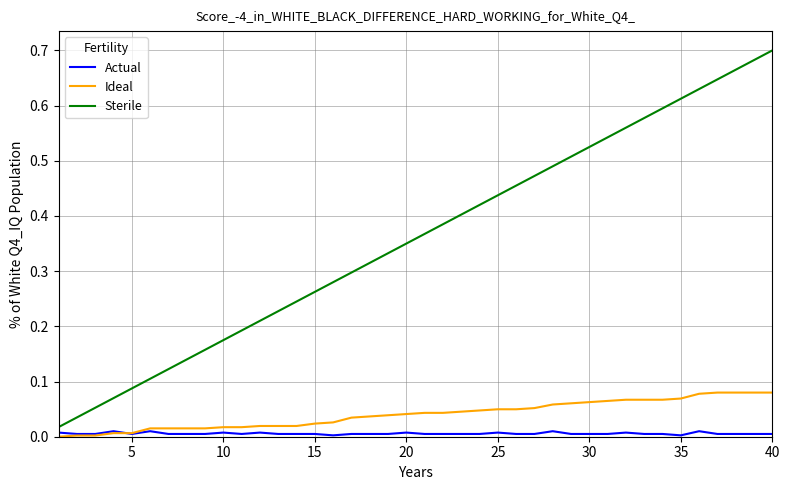

Is this an area chart (filled region under the line)?

No